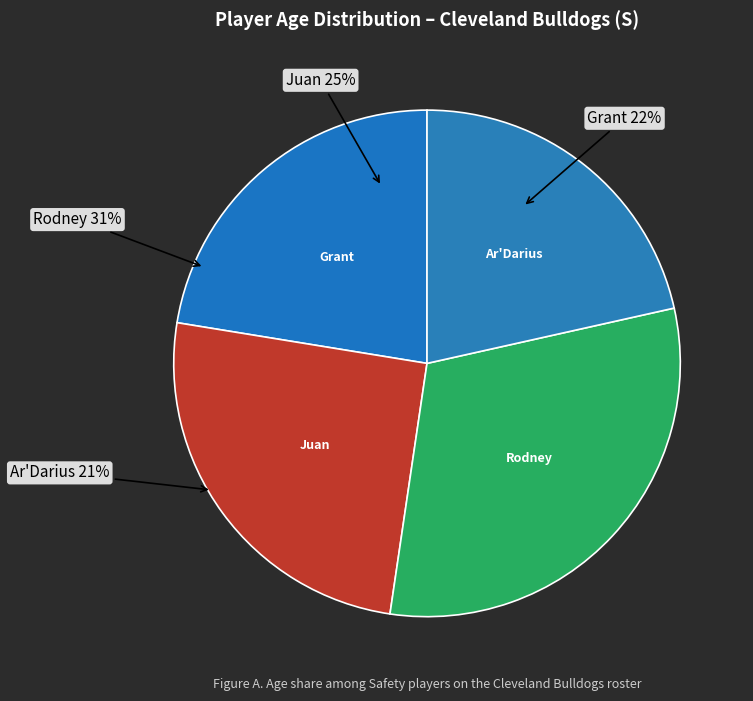

How many slices are in this pie chart?

4